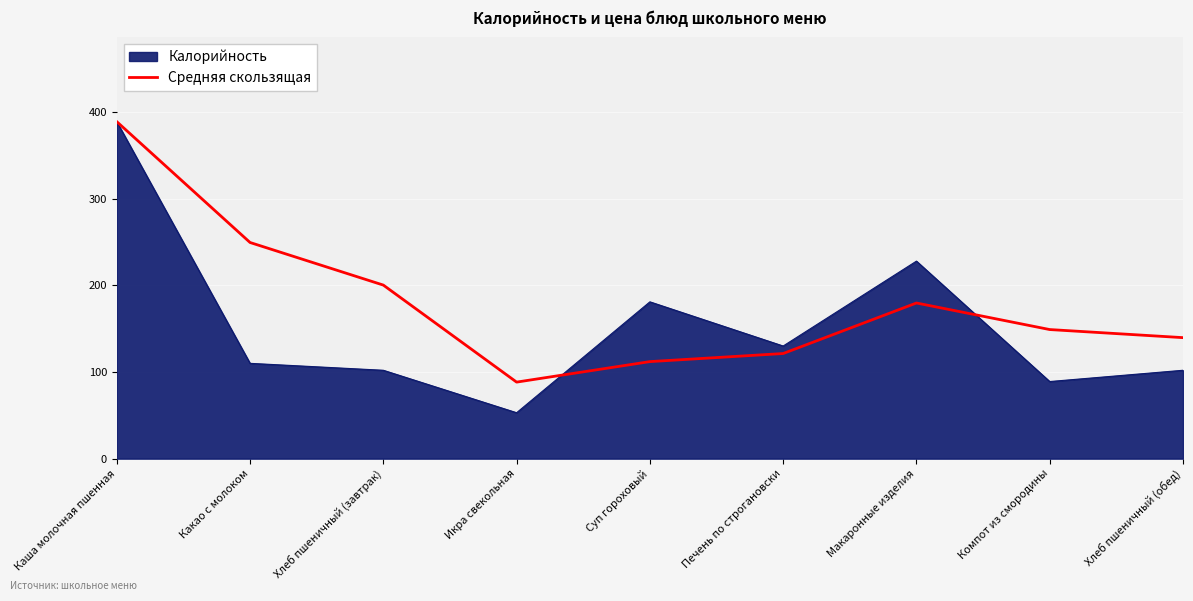

List the series in order of their overall mean, lowest first.

Калорийность, Средняя скользящая